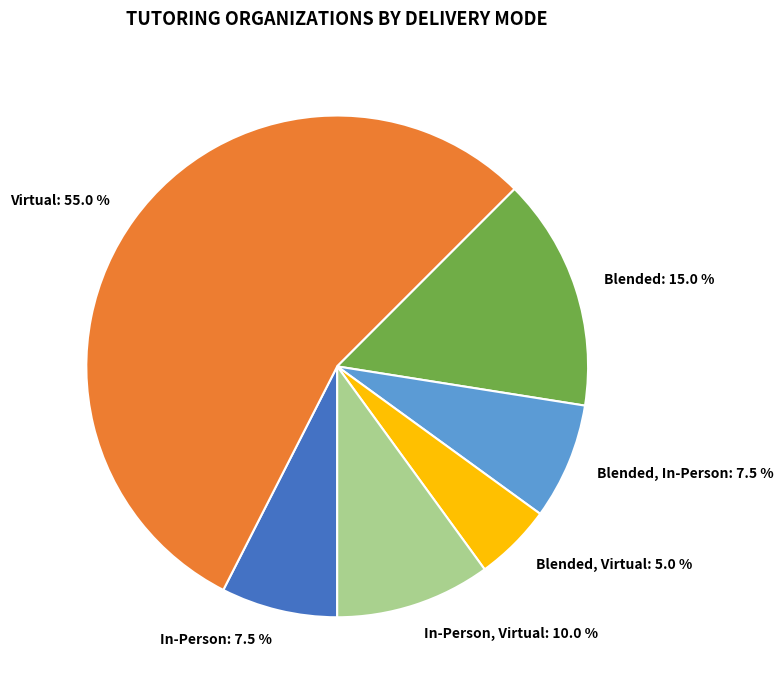

To the nearest percent, what percentage of the pie is Blended, Virtual?

5%